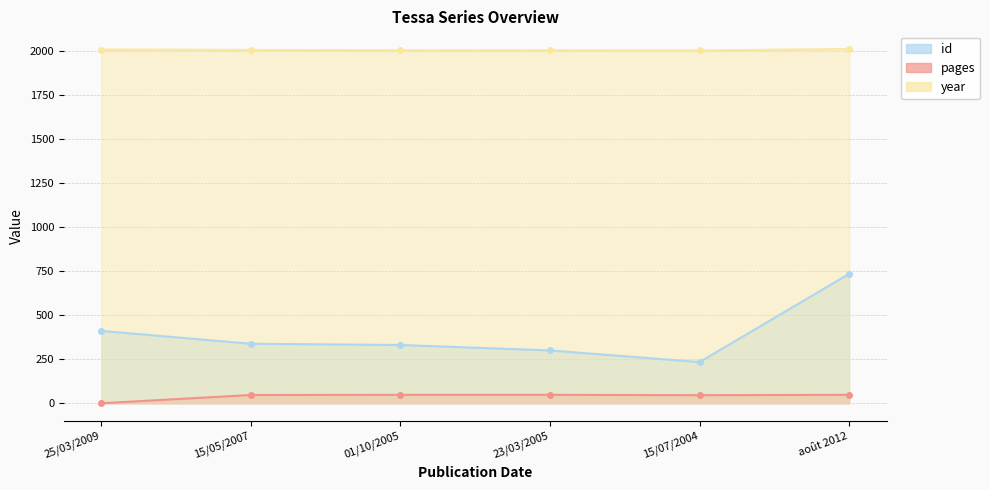

How many lines are shown in the chart?

3